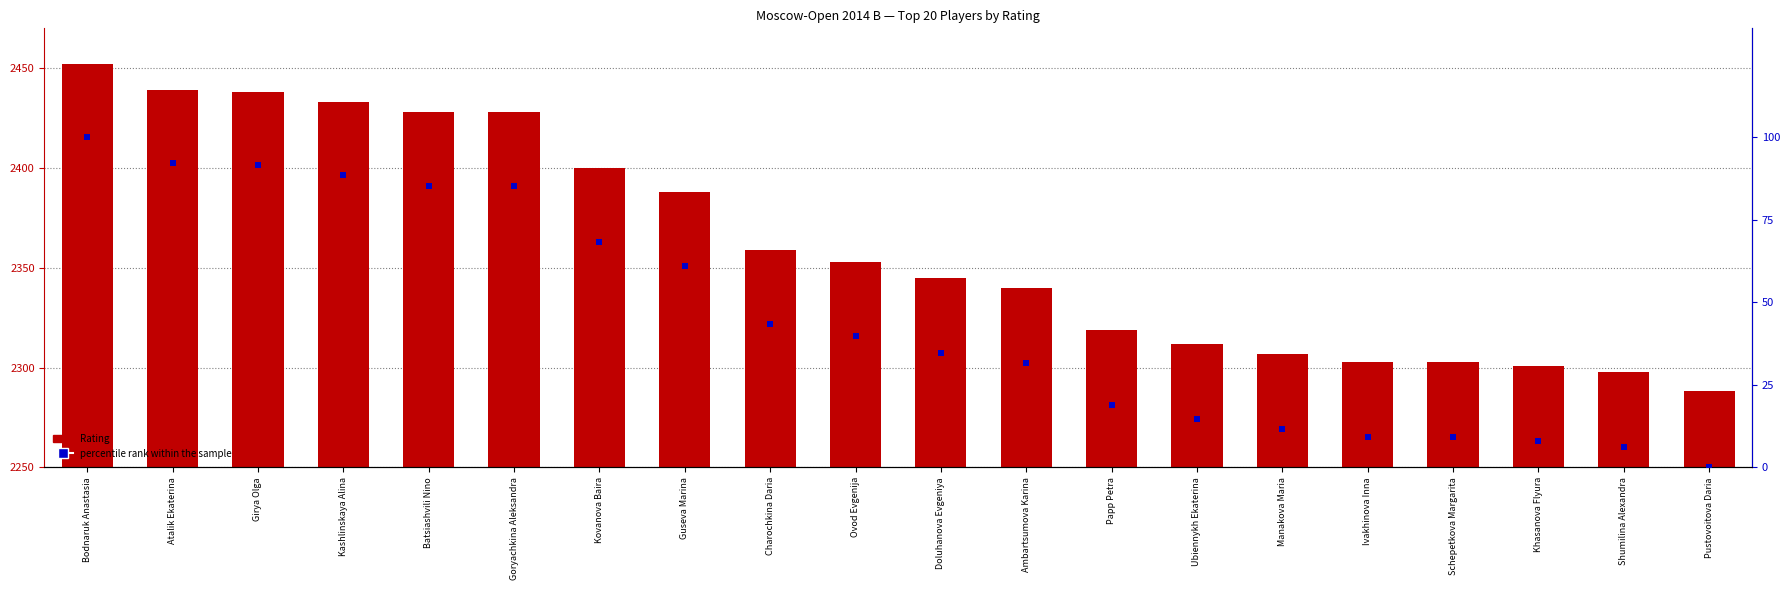

Which series has the widest spread of values?

Rating